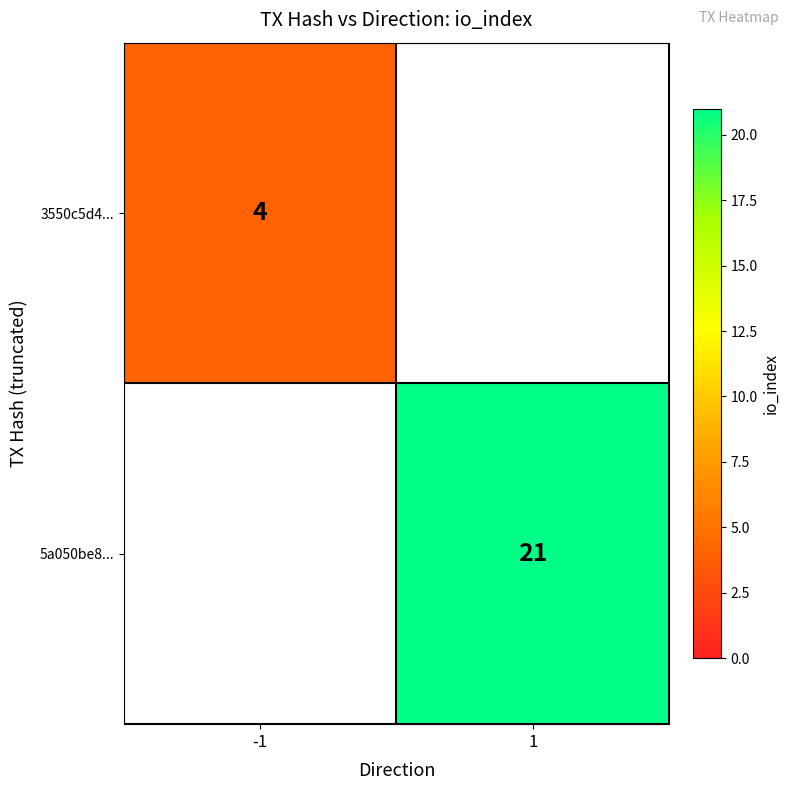

The value of 5a050be8... at 1 is 21. True or false?

True